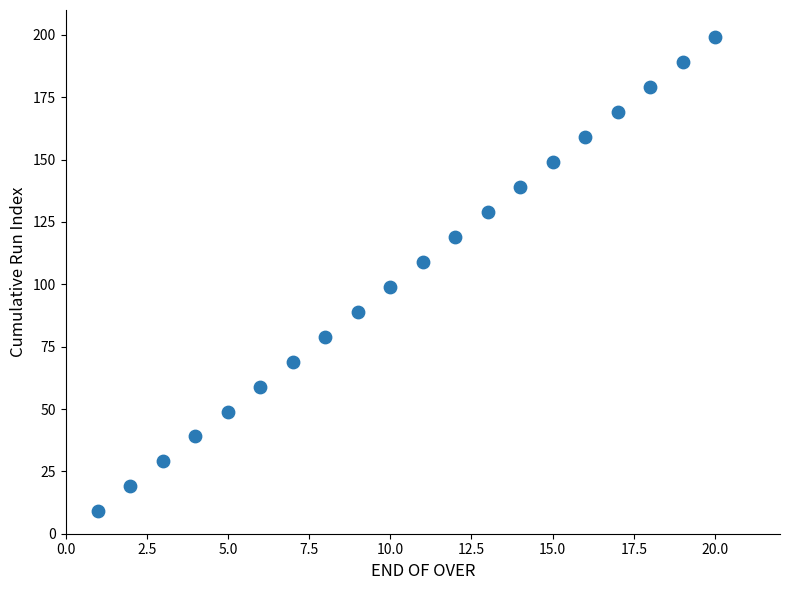

What is the range of X values (max minus min)?

19